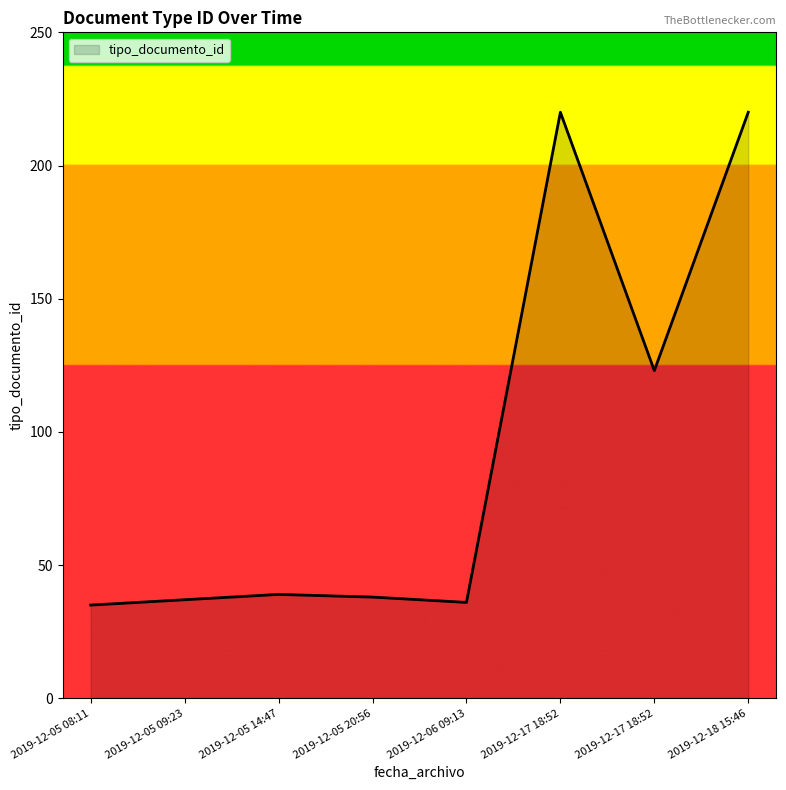

How many lines are shown in the chart?

1